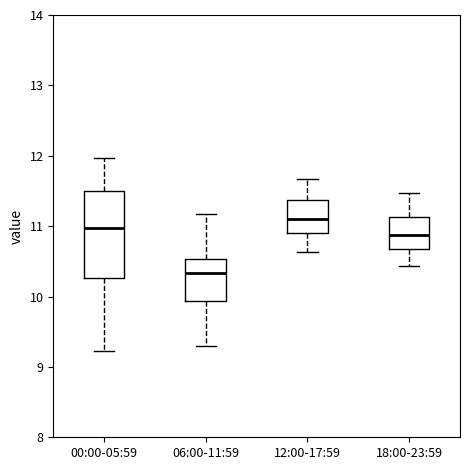

Comparing the boxes themselves (not the whiskers), which one is the tallest?

00:00-05:59